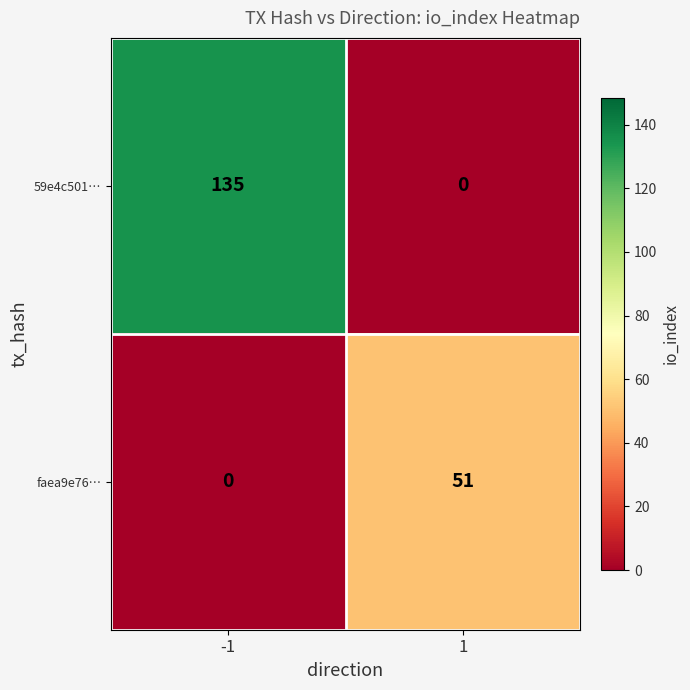

At which category is the sum across all series the highest?

-1